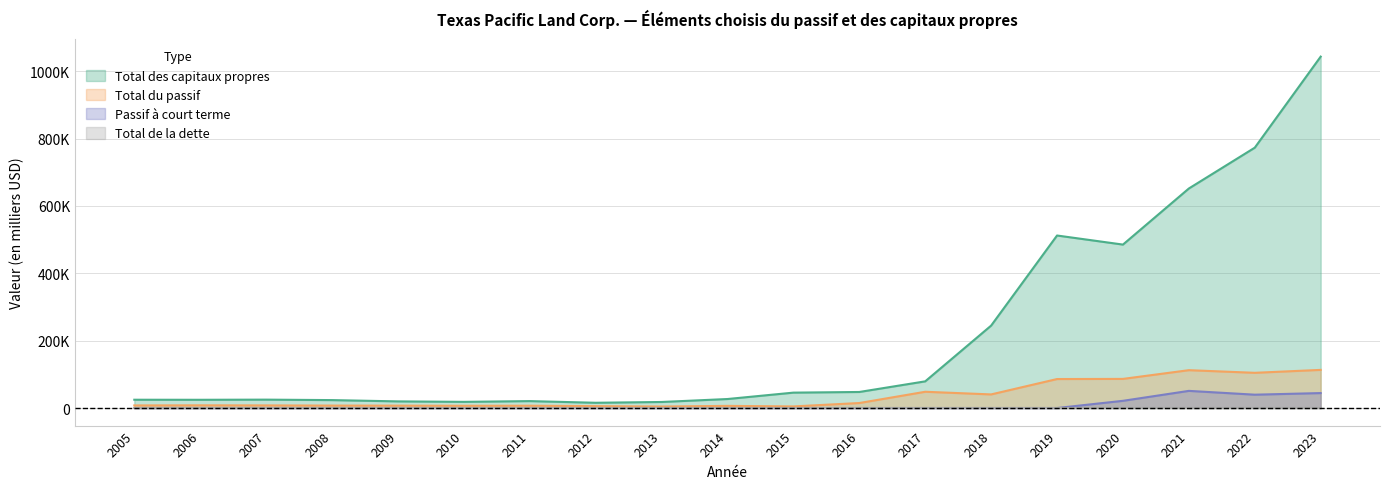

What is the value of the Total des capitaux propres point at the 7th from the left?

20547